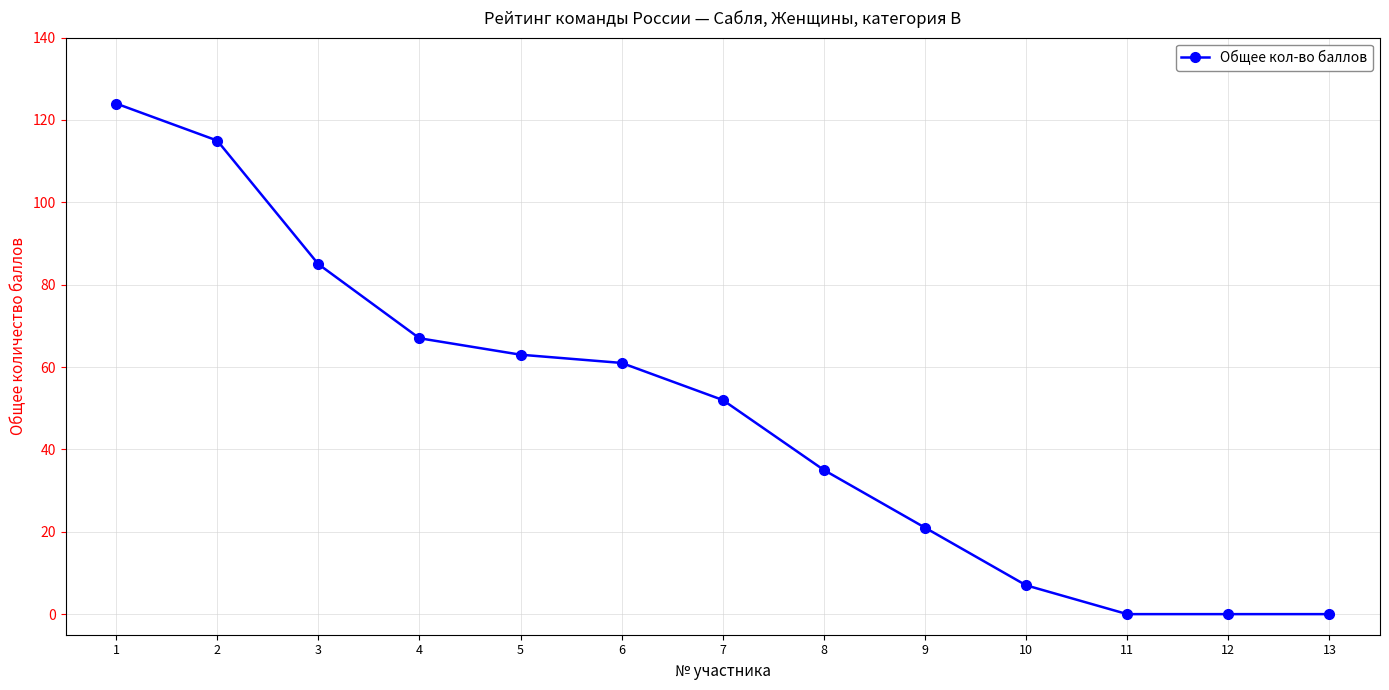

The value at 1 is 124. True or false?

True